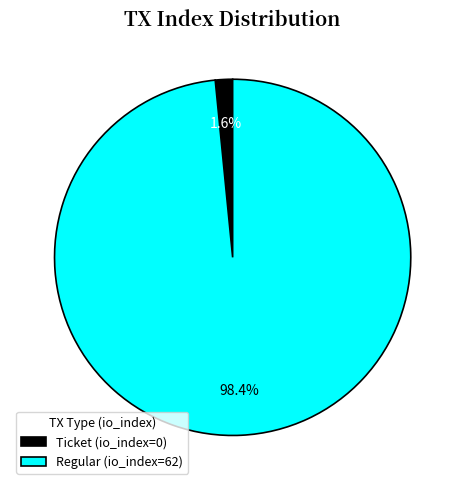

What is the smallest slice in the pie chart?

Ticket (io_index=0)